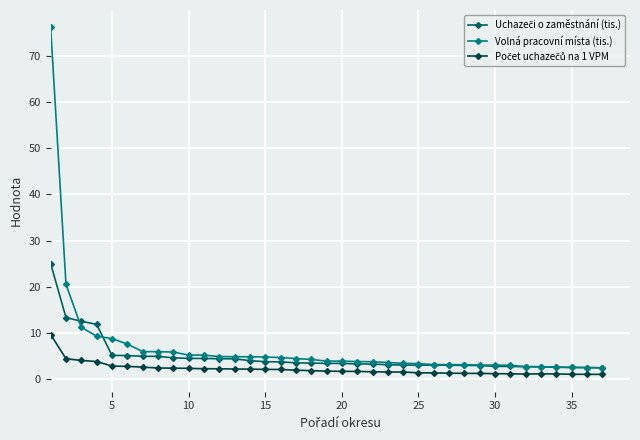

What is the value of the Volná pracovní místa (tis.) point at the 3rd from the left?

11.2